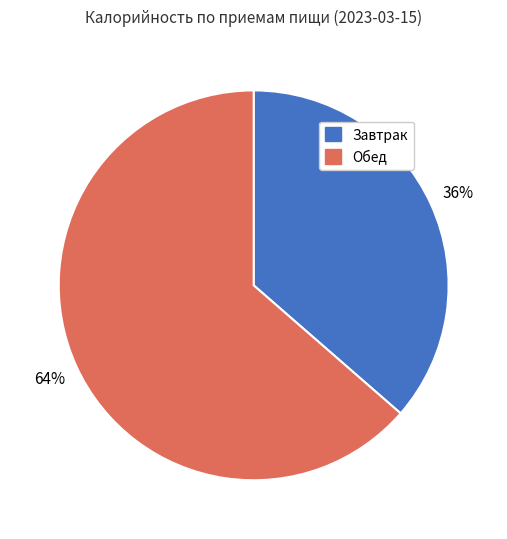

To the nearest percent, what is the average slice percentage?

50%